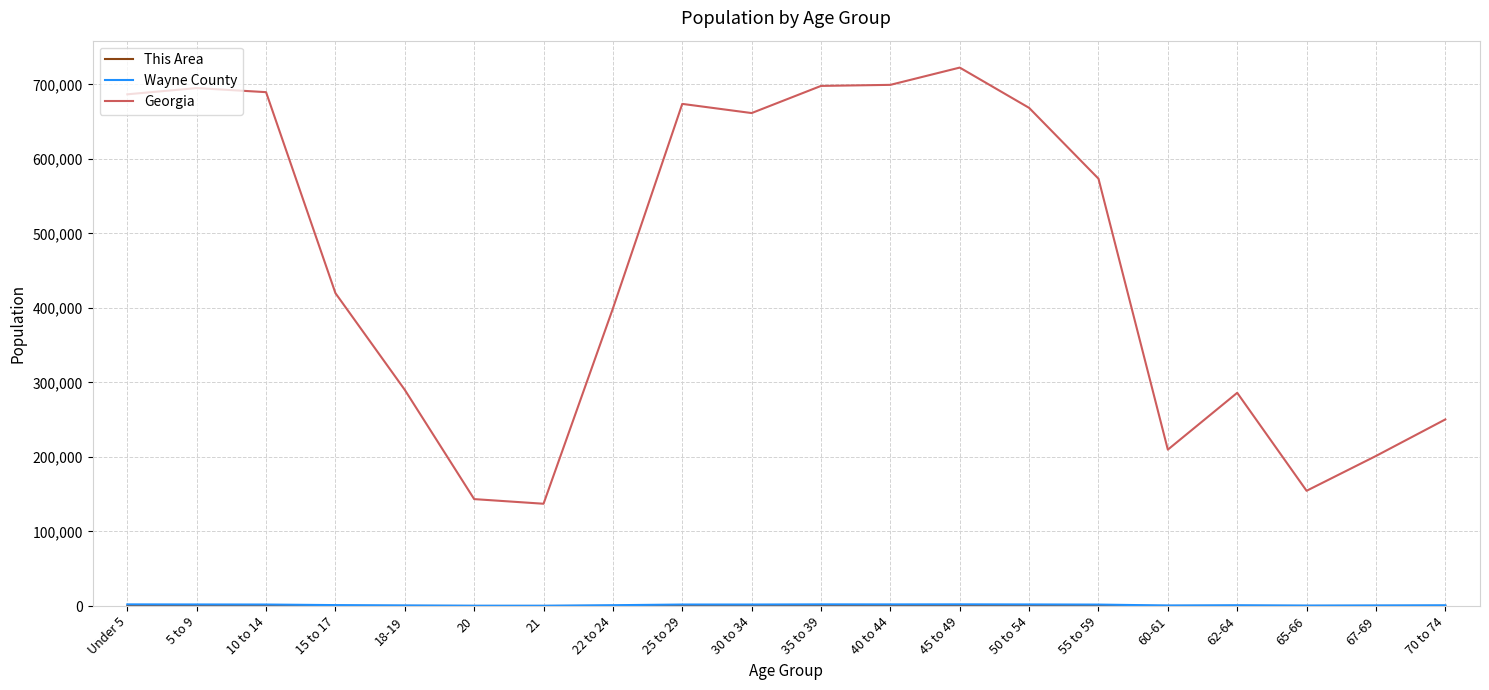

At which category does the chart reach its peak across all series?

45 to 49